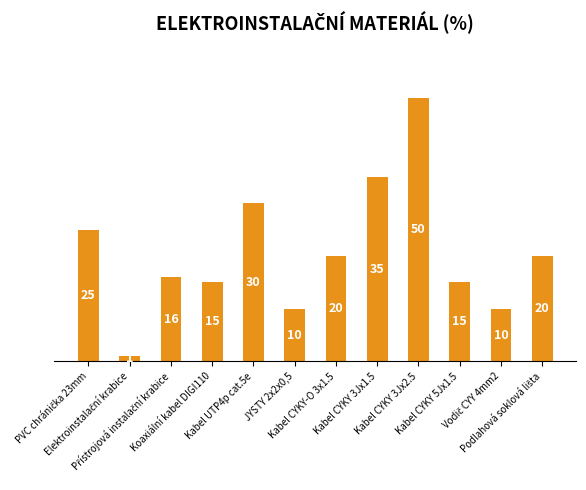

What is the minimum value shown in the chart?

1